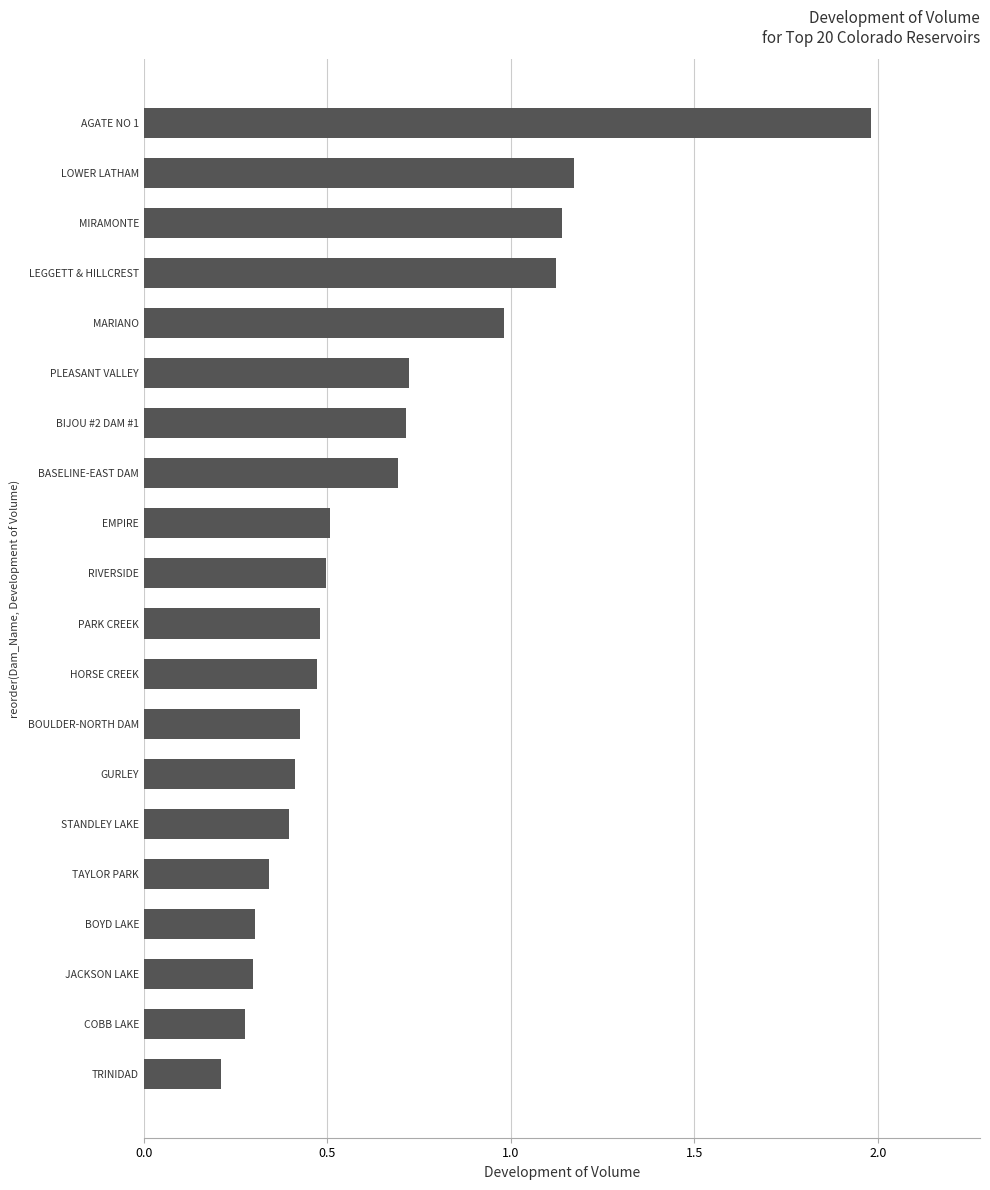

What is the difference between the maximum and minimum values?

1.8